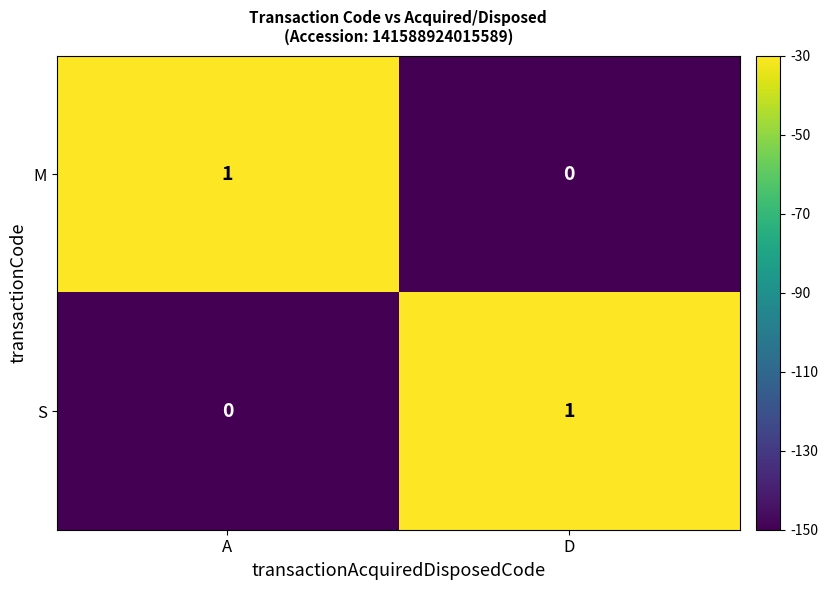

Reading left to right, what are all the values shown in this chart?

M: A=1	D=0
S: A=0	D=1